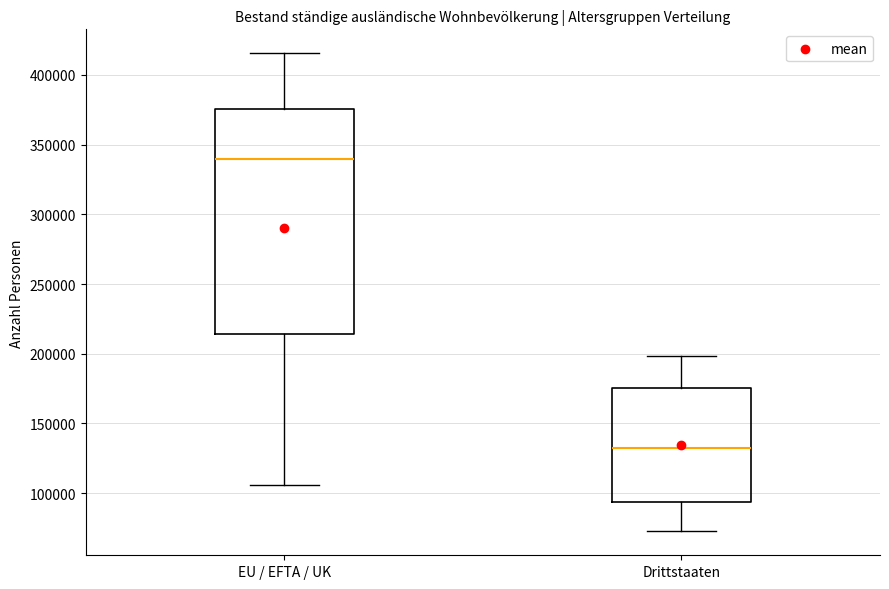

Comparing the boxes themselves (not the whiskers), which one is the tallest?

EU / EFTA / UK